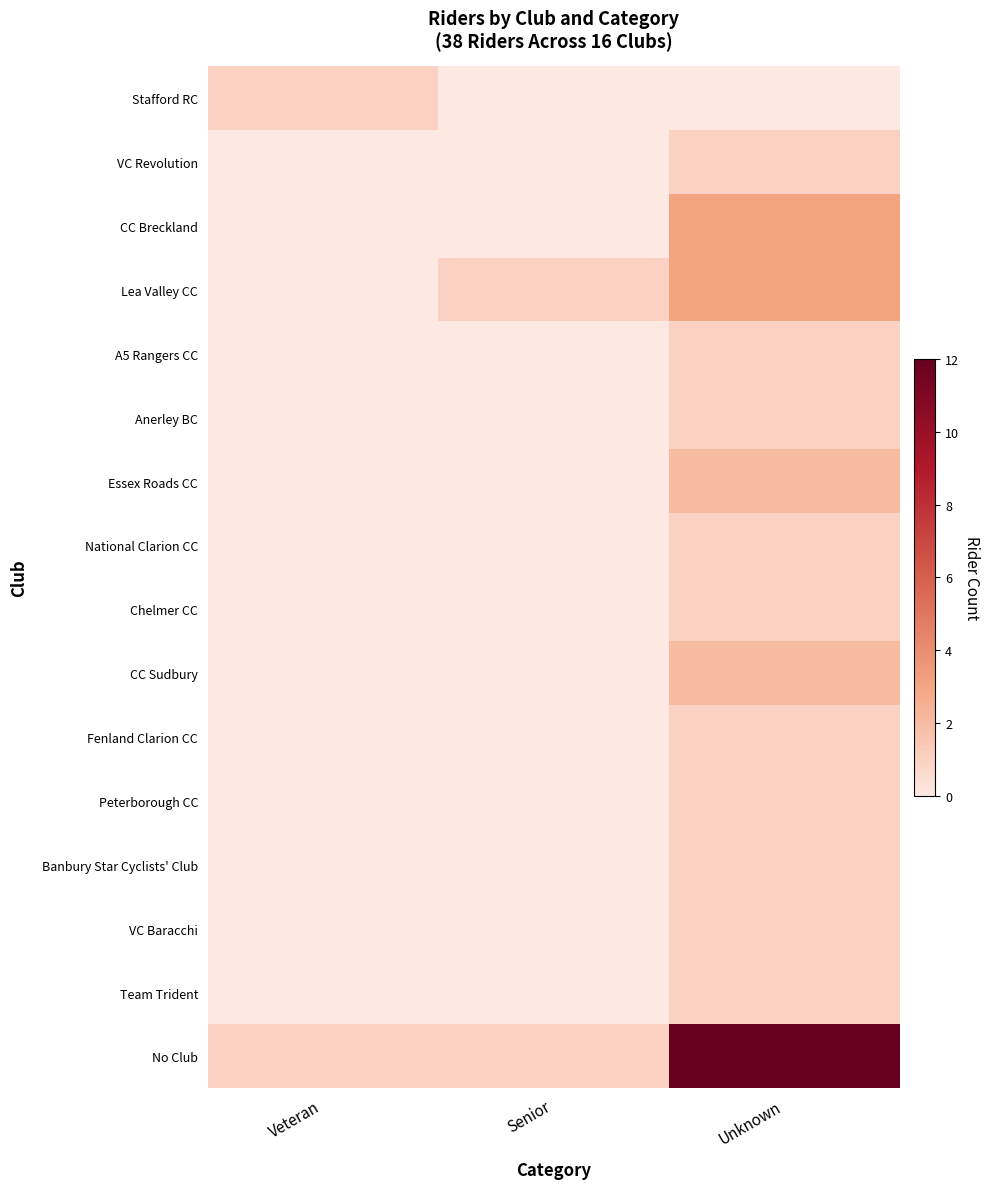

Which label corresponds to the smallest value in the chart?

Senior